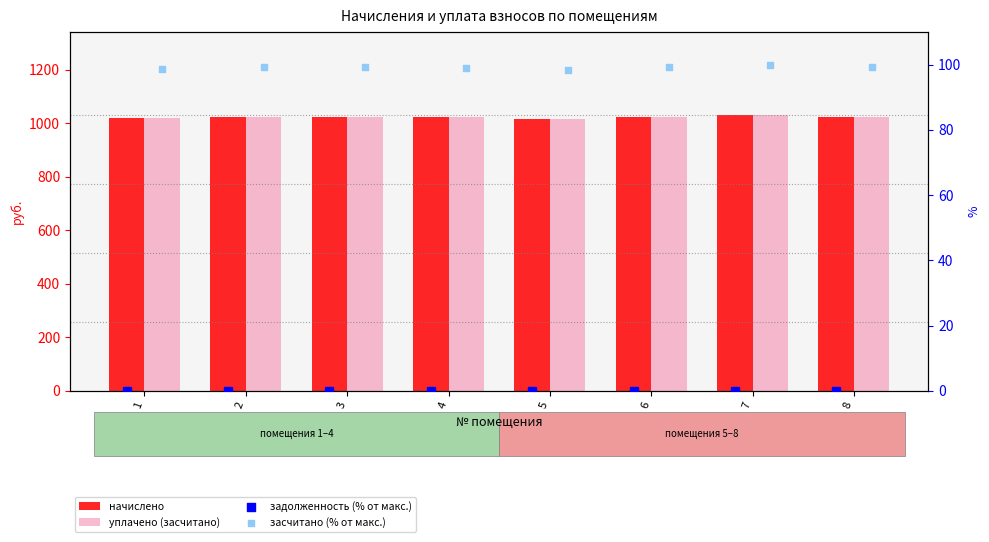

Which series reaches the maximum Y coordinate?

начислено